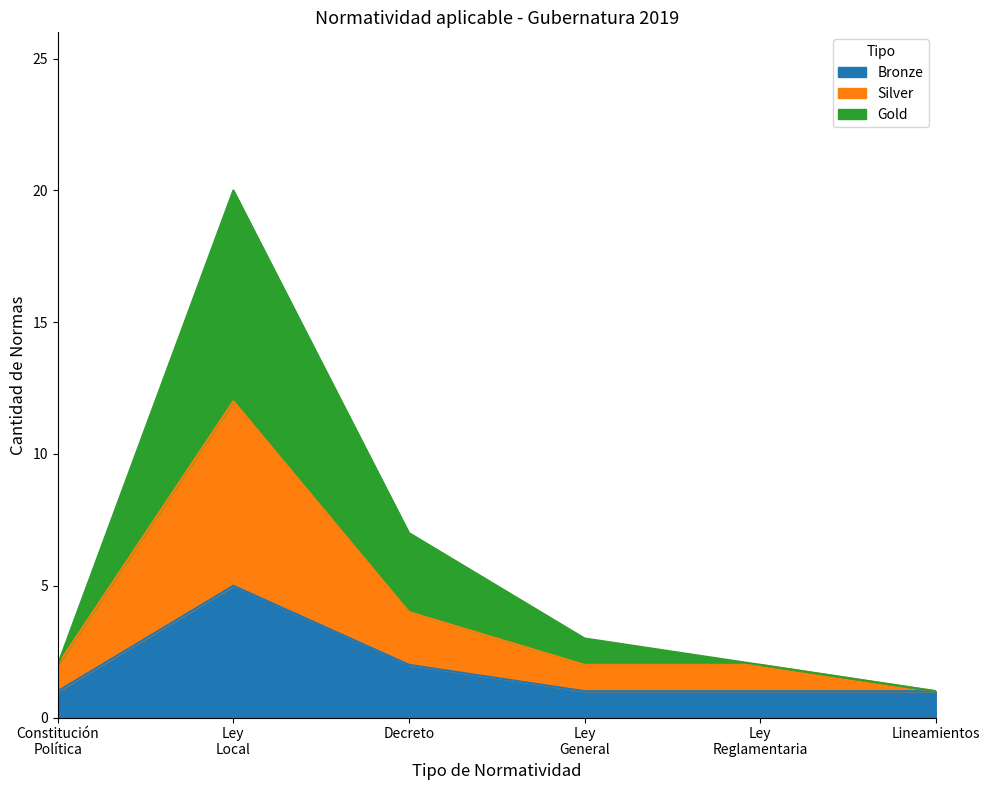

True or false: Bronze has a value of 2 at Decreto.

True